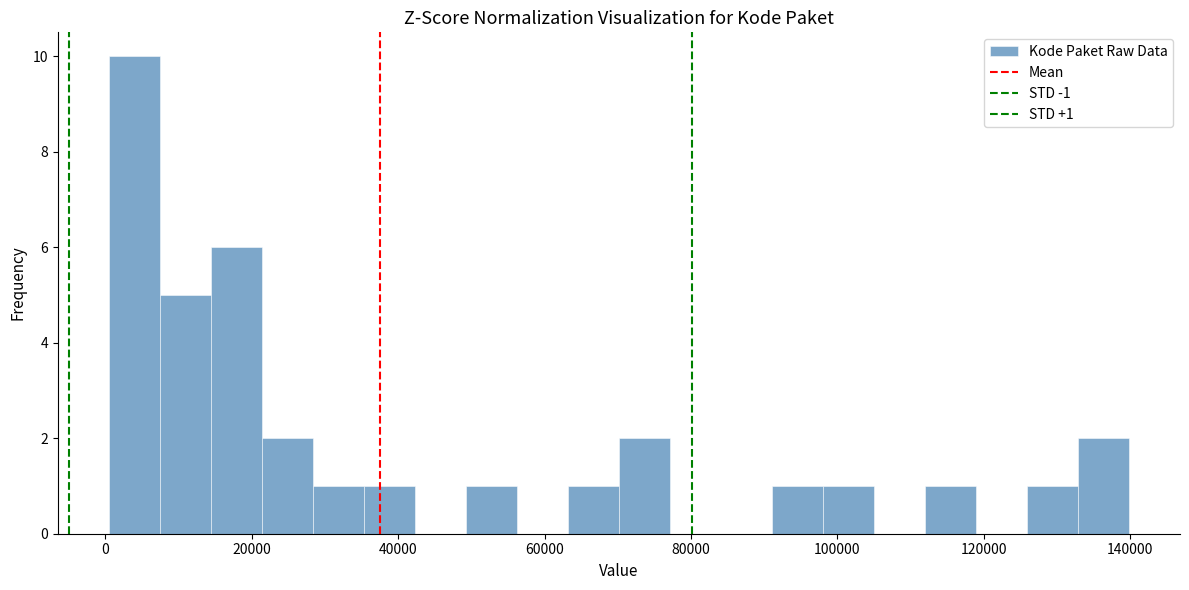

Around what value on the x-axis is the tallest bar? Give the approximate position of its centre, as read against the axis.

4000